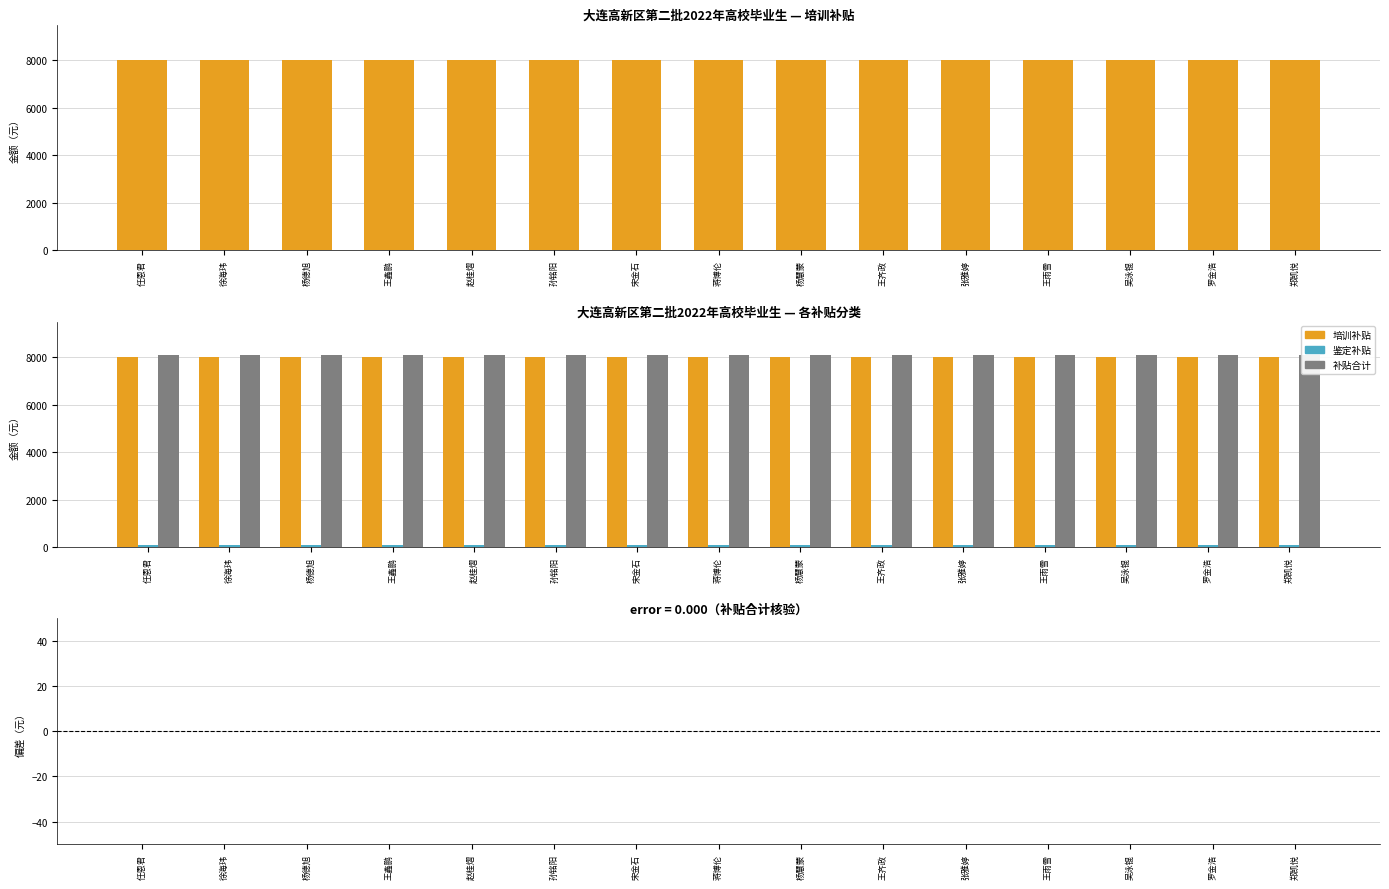

What is the value of the 培训补贴 bar at the 12th from the left?

8000